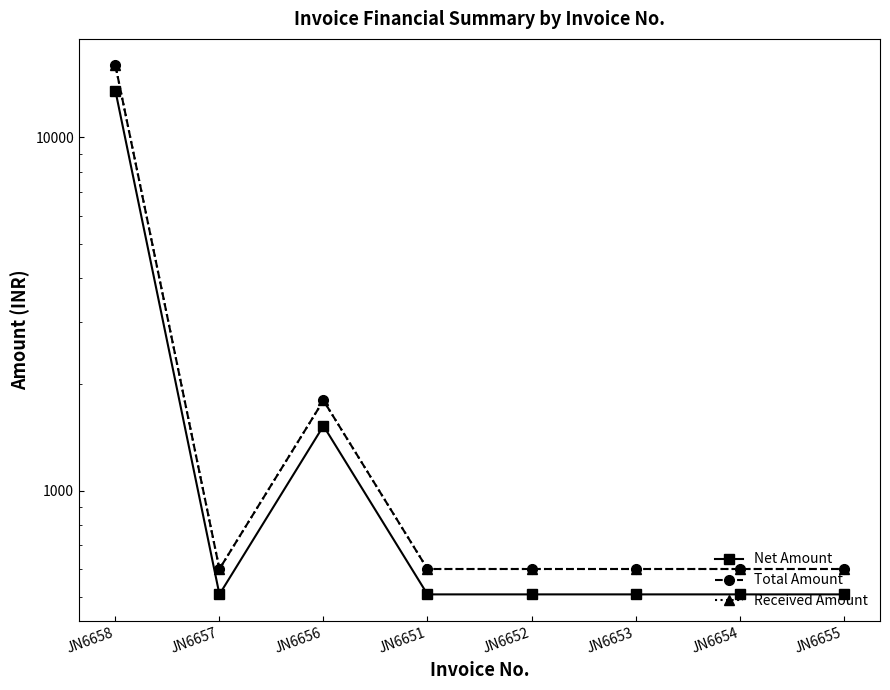

True or false: Received Amount has a value of 868.4 at JN6655.

False